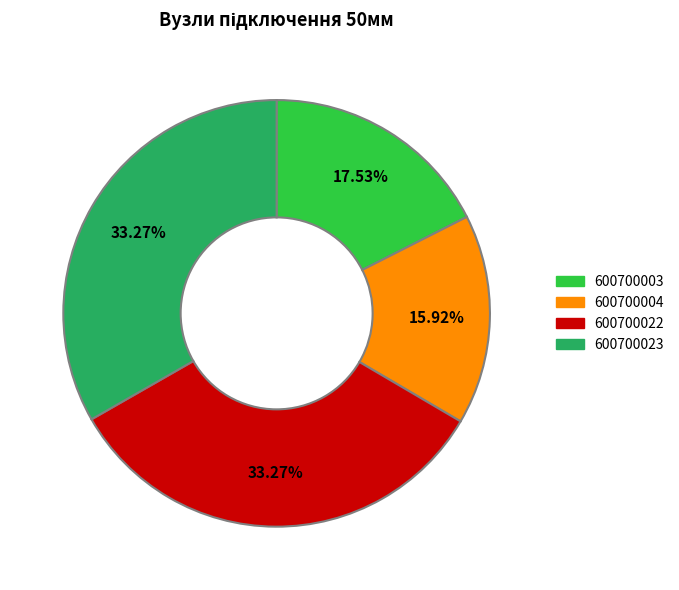

How many slices are in this pie chart?

4